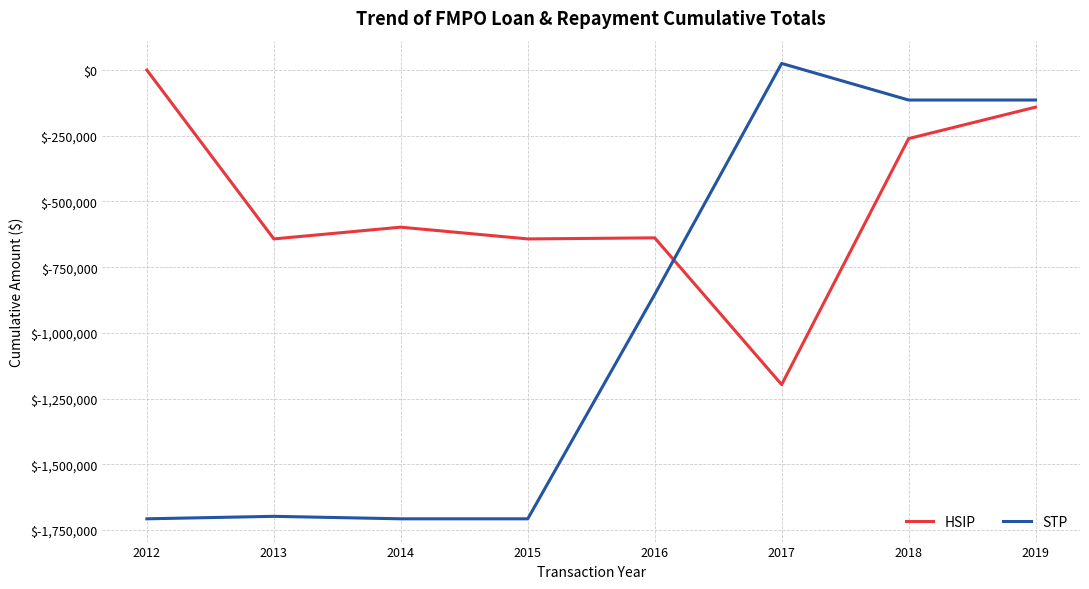

Which series has the largest range (max minus min)?

STP